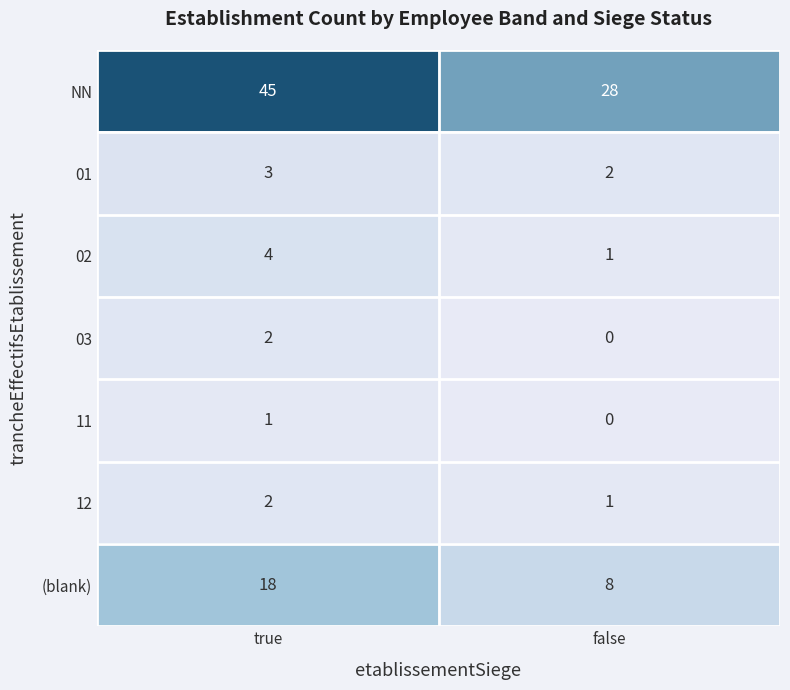

At how many categories does at least one series exceed 40?

1